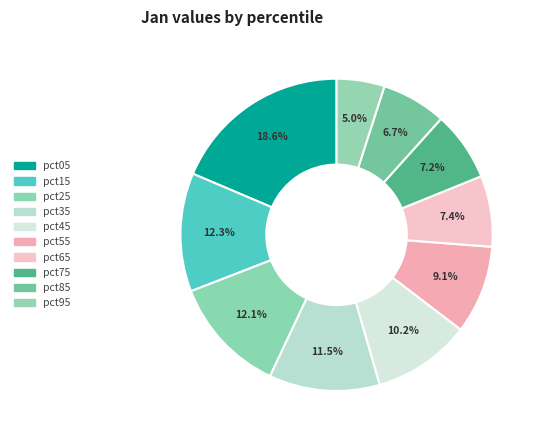

True or false: pct75 accounts for 20% of the total.

False